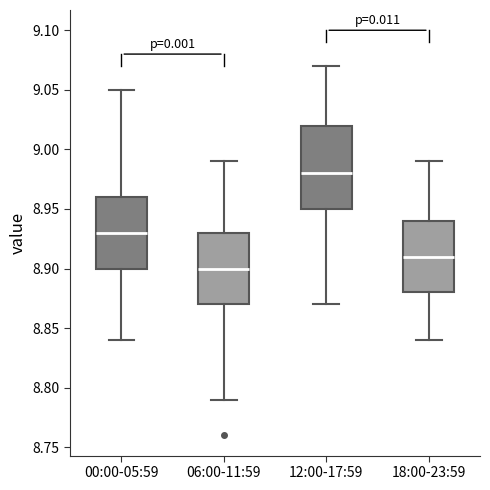

Reading left to right, read every box against the y-axis: the position of its median line, the range the box covers, and the ends of its whiskers. The values are not printed on the chart, so give them approximately, as read against the axis.

00:00-05:59: median 8.93, box 8.90 to 8.96, whiskers 8.84 to 9.05
06:00-11:59: median 8.90, box 8.87 to 8.93, whiskers 8.79 to 8.99
12:00-17:59: median 8.98, box 8.95 to 9.02, whiskers 8.87 to 9.07
18:00-23:59: median 8.91, box 8.88 to 8.94, whiskers 8.84 to 8.99